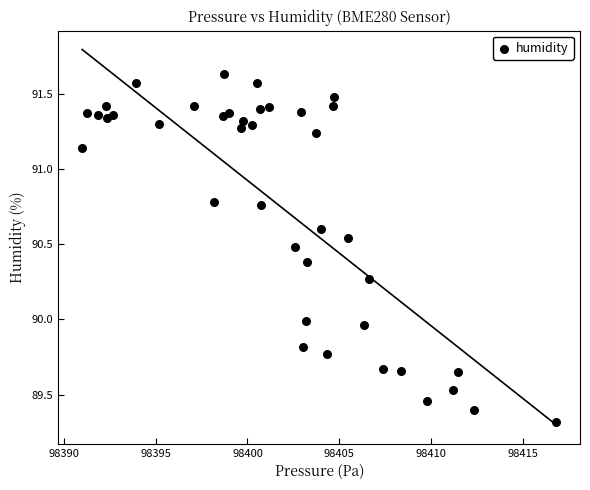

What is the range of X values (max minus min)?

25.8